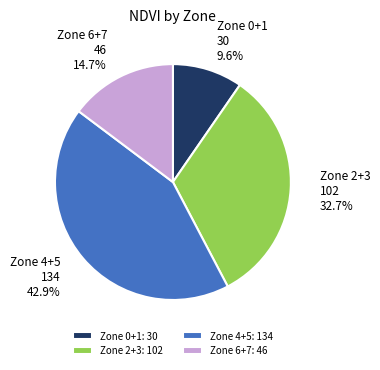

Rank the categories by value from lowest to highest.

Zone 0+1: 30, Zone 6+7: 46, Zone 2+3: 102, Zone 4+5: 134